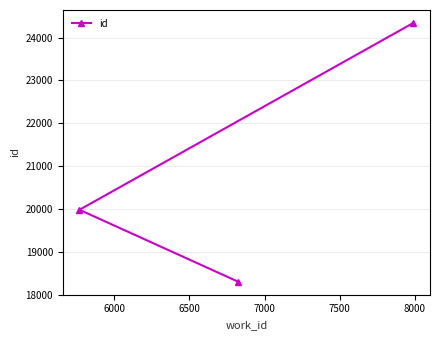

Does the chart have visible grid lines?

Yes